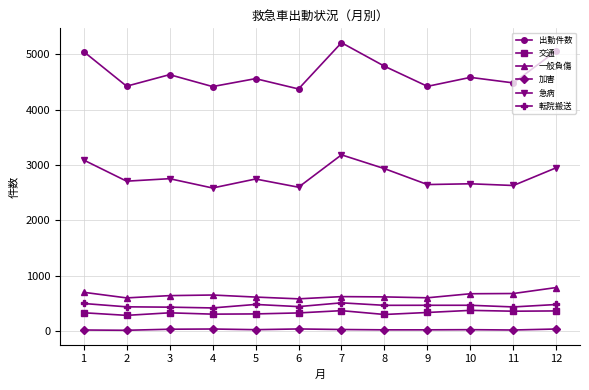

True or false: 交通 and 出動件数 intersect in this chart.

False